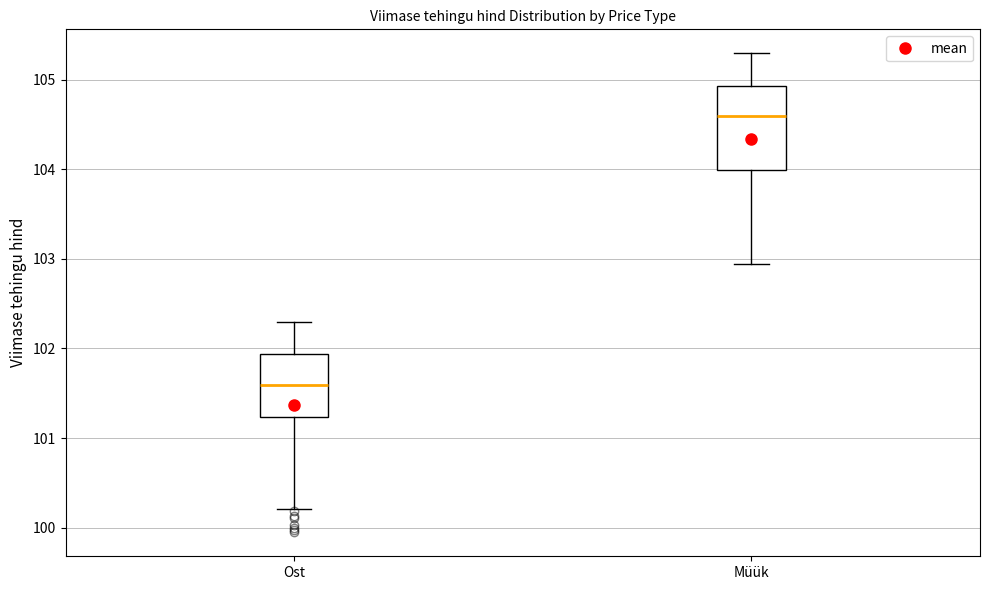

Reading left to right, transcribe this box plot: for each box, give where its median line is, the range the box spans, and where its two whiskers end, as read against the y-axis. The values are not printed on the chart, so give them approximately, as read against the axis.

Ost: median 101.6, box 101.2 to 101.9, whiskers 100.2 to 102.3
Müük: median 104.6, box 104.0 to 104.9, whiskers 102.9 to 105.3